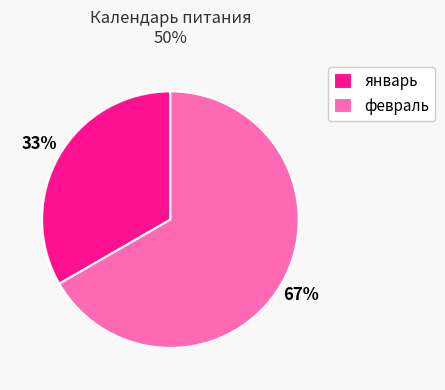

Does any single category account for the majority?

Yes